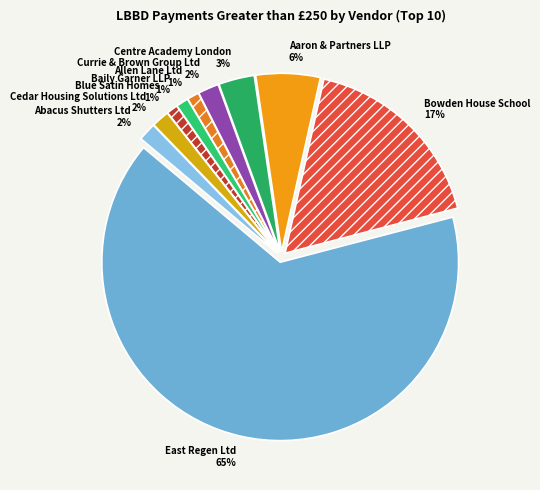

To the nearest percent, what portion does Currie & Brown Group Ltd represent?

2%